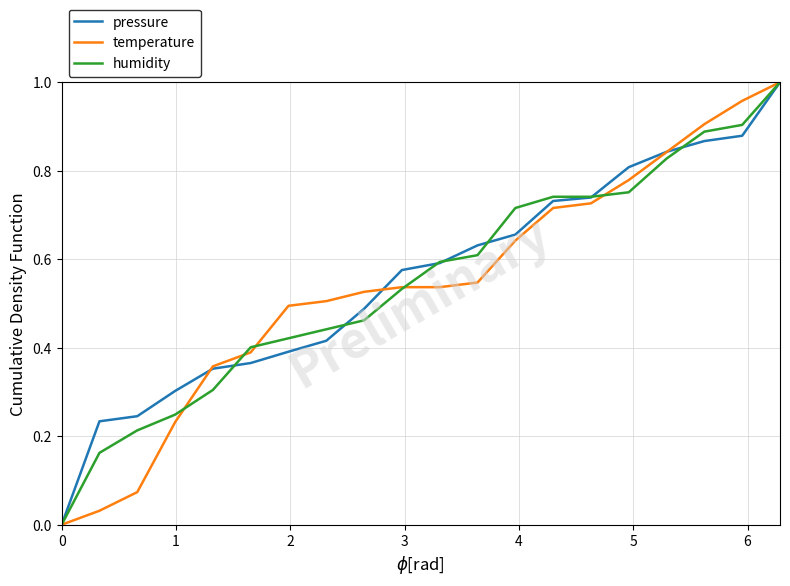

Which series has the widest spread of values?

pressure